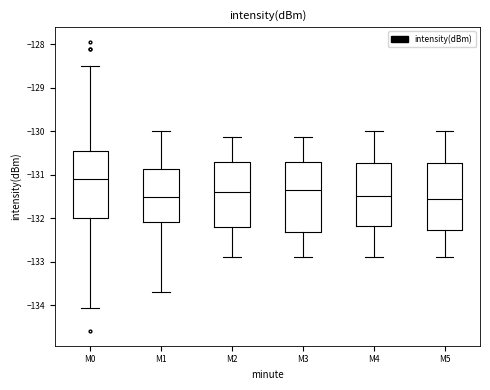

Reading left to right, read every box against the y-axis: the position of its median line, the range the box covers, and the ends of its whiskers. The values are not printed on the chart, so give them approximately, as read against the axis.

M0: median -131.1, box -132.0 to -130.5, whiskers -134.1 to -128.5
M1: median -131.5, box -132.1 to -130.9, whiskers -133.7 to -130.0
M2: median -131.4, box -132.2 to -130.7, whiskers -132.9 to -130.1
M3: median -131.3, box -132.3 to -130.7, whiskers -132.9 to -130.1
M4: median -131.5, box -132.2 to -130.7, whiskers -132.9 to -130.0
M5: median -131.5, box -132.3 to -130.7, whiskers -132.9 to -130.0